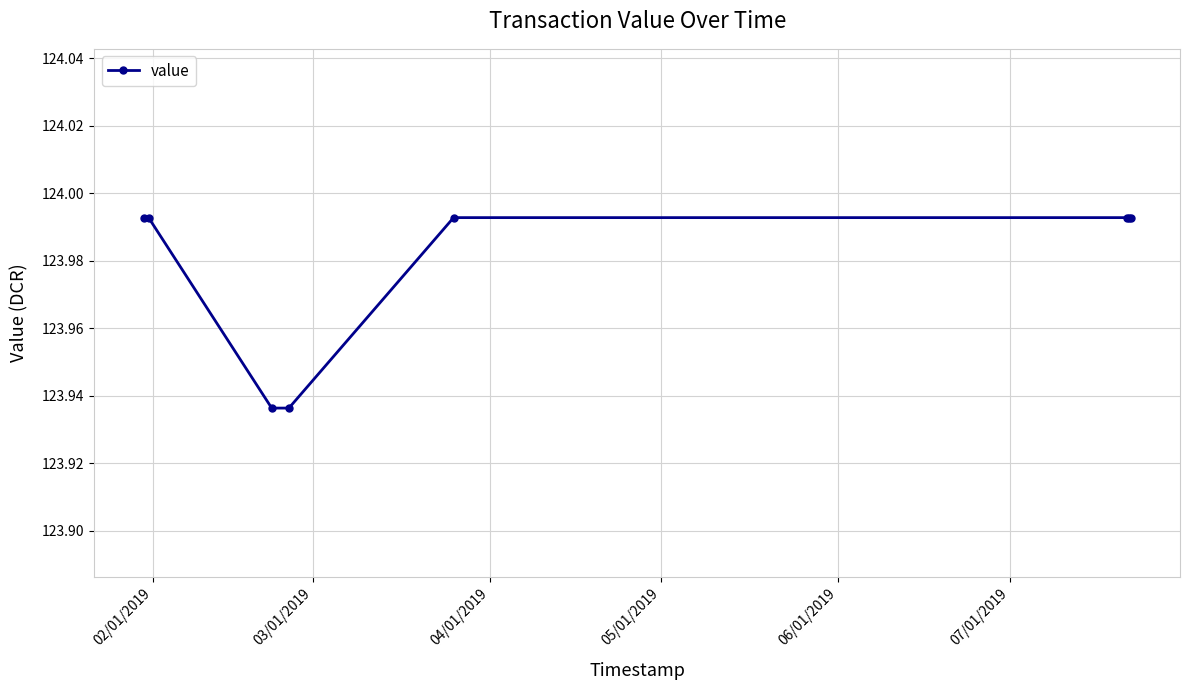

Count the values in the range 123 to 124.

8